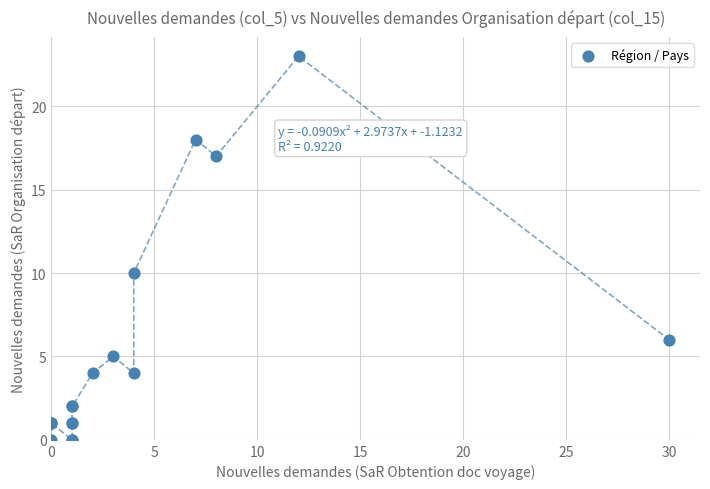

What Y value in the scatter plot is closest to 11?

10